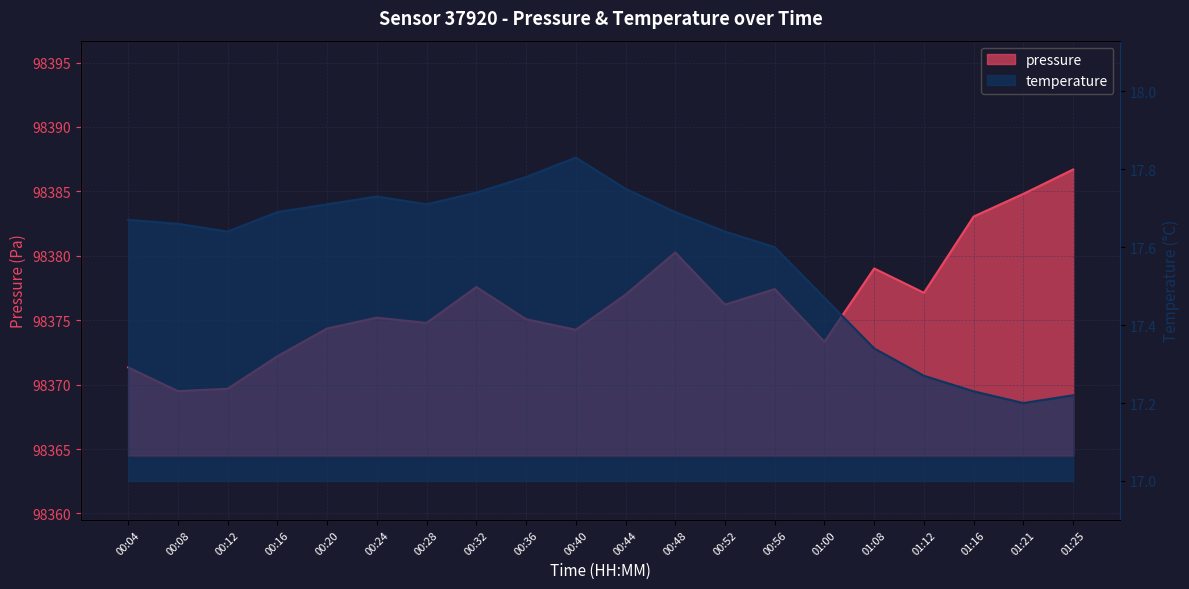

Reading left to right, transcribe all the data shown in this chart.

pressure: 98371.3	98369.5	98369.7	98372.2	98374.4	98375.2	98374.8	98377.6	98375.1	98374.3	98377.0	98380.3	98376.2	98377.4	98373.3	98379.0	98377.1	98383.1	98384.8	98386.7
temperature: 17.7	17.7	17.6	17.7	17.7	17.7	17.7	17.7	17.8	17.8	17.8	17.7	17.6	17.6	17.5	17.3	17.3	17.2	17.2	17.2